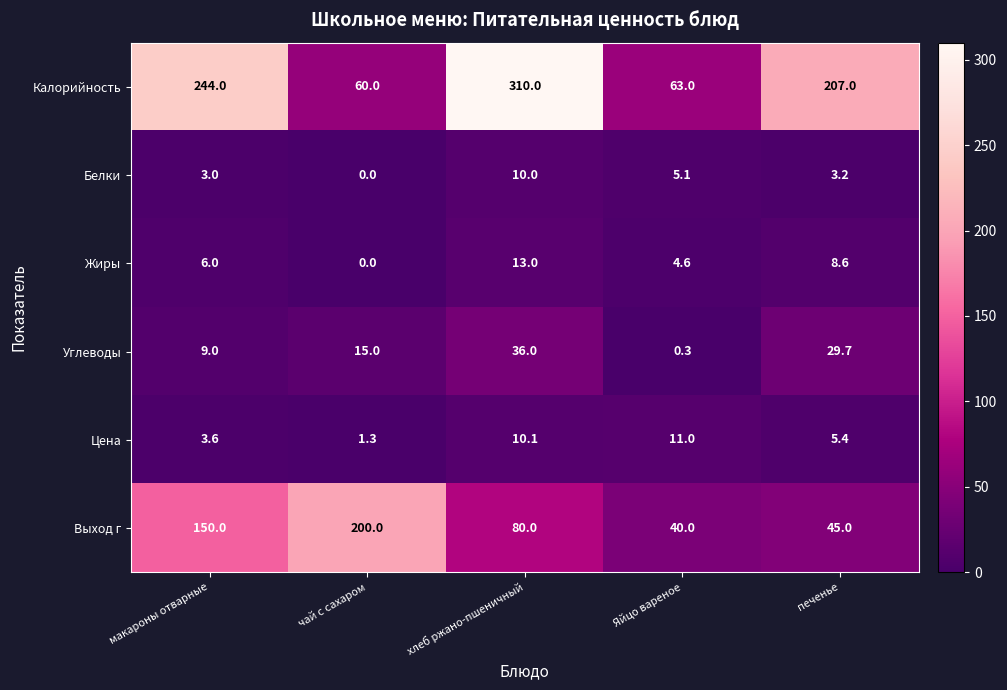

Rank the series by their maximum value, from highest to lowest.

Калорийность, Выход г, Углеводы, Жиры, Цена, Белки